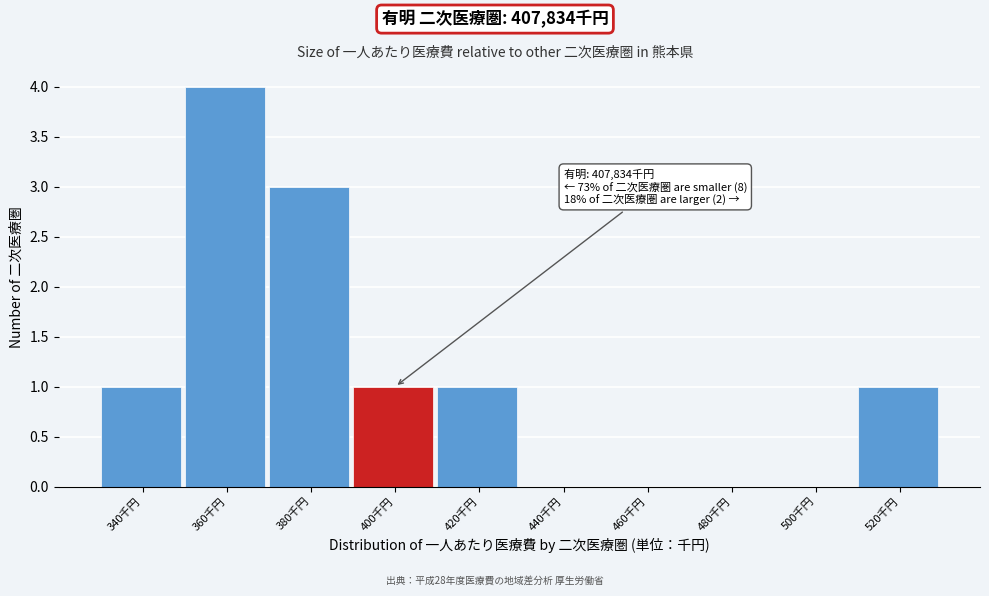

Reading left to right, list all the values displayed in this chart.

340千円=1	360千円=4	380千円=3	400千円=1	420千円=1	440千円=0	460千円=0	480千円=0	500千円=0	520千円=1